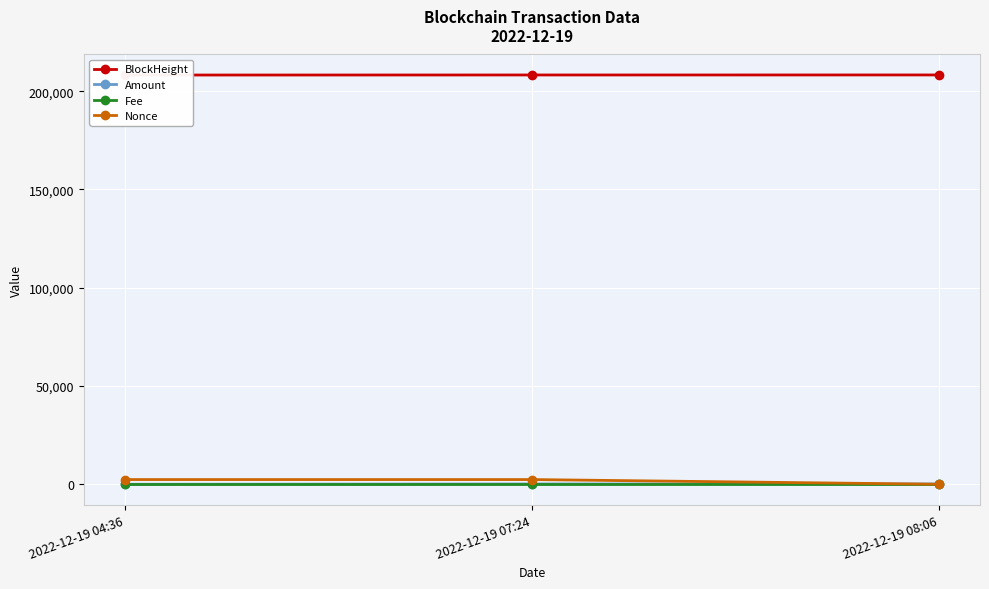

What is the value of the Nonce point at the 2nd from the left?

2396.0